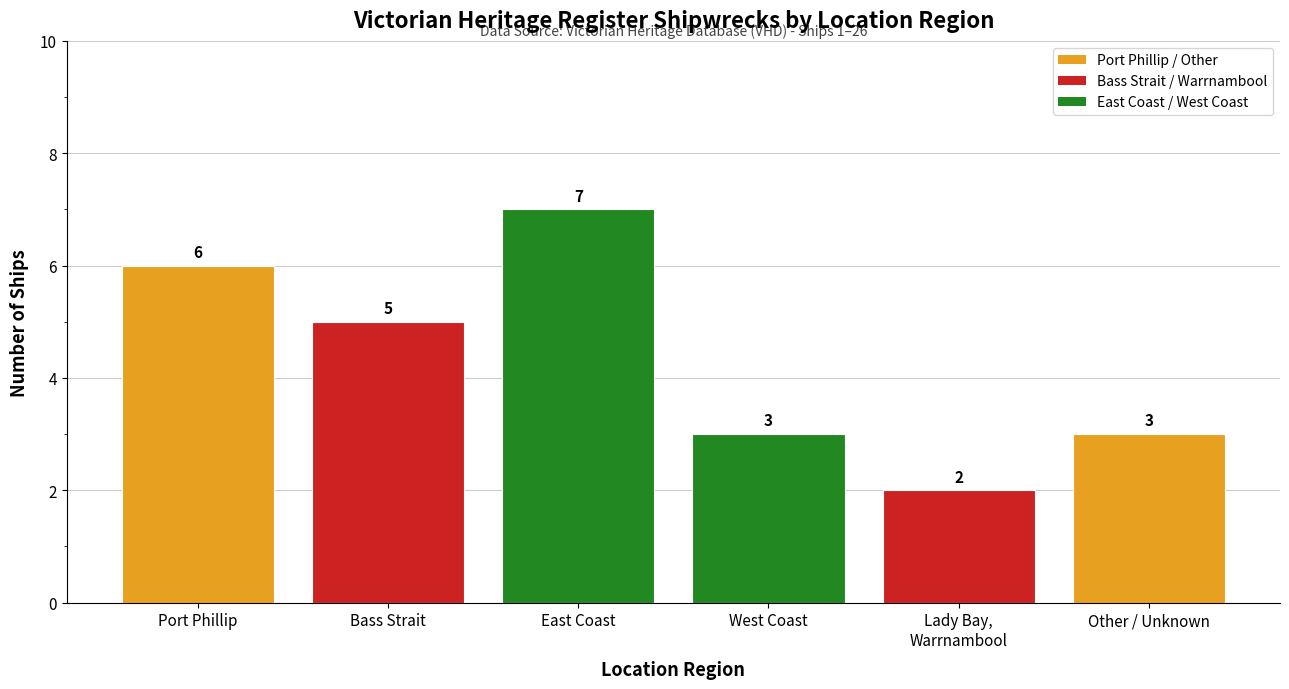

Reading left to right, list all the values displayed in this chart.

6	5	7	3	2	3